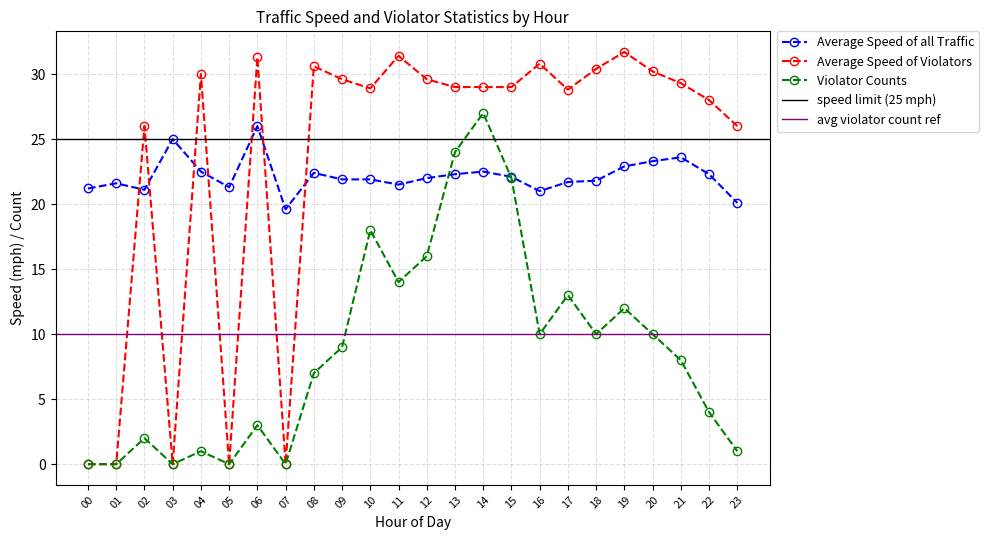

Does the chart display data point markers on the line(s)?

Yes